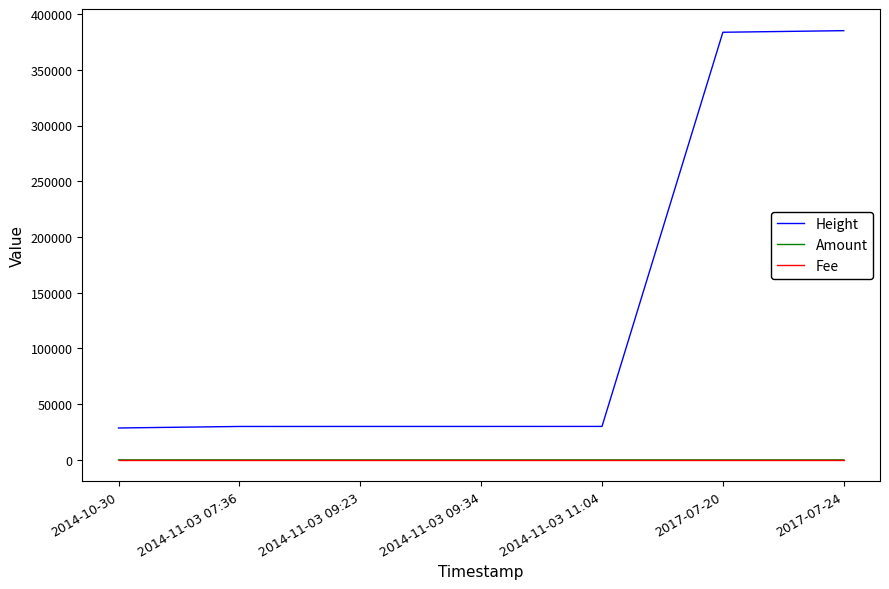

Which series changed the most between 2014-11-03 09:34 and 2017-07-20?

Height